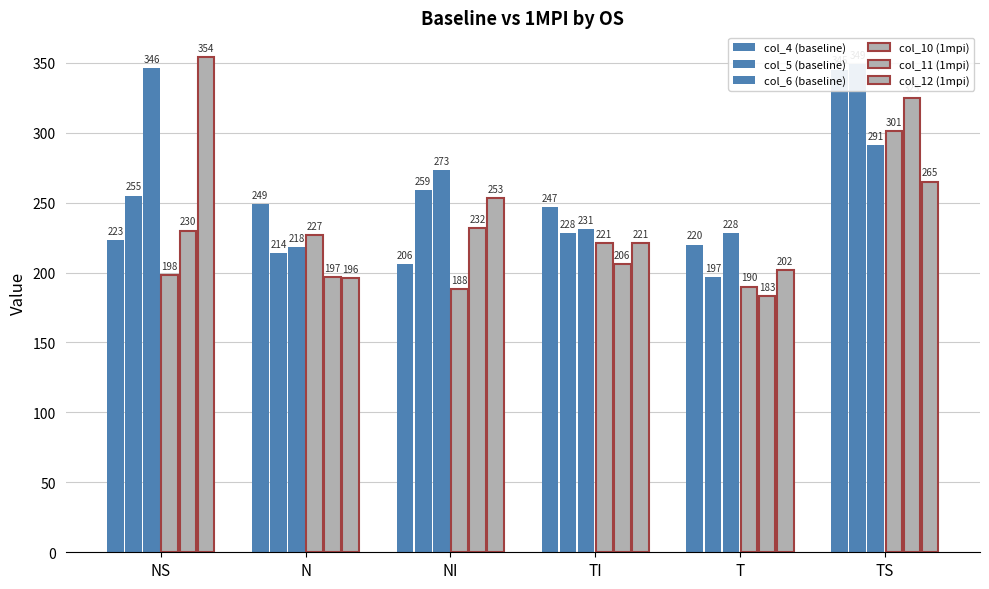

What is the label of the 1st bar from the right?

TS